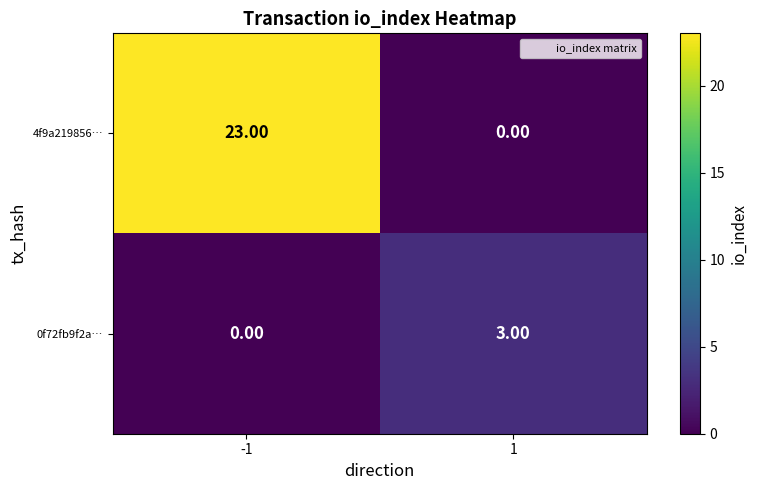

What is the sum of the 0f72fb9f2a… values at -1 and 1?

3